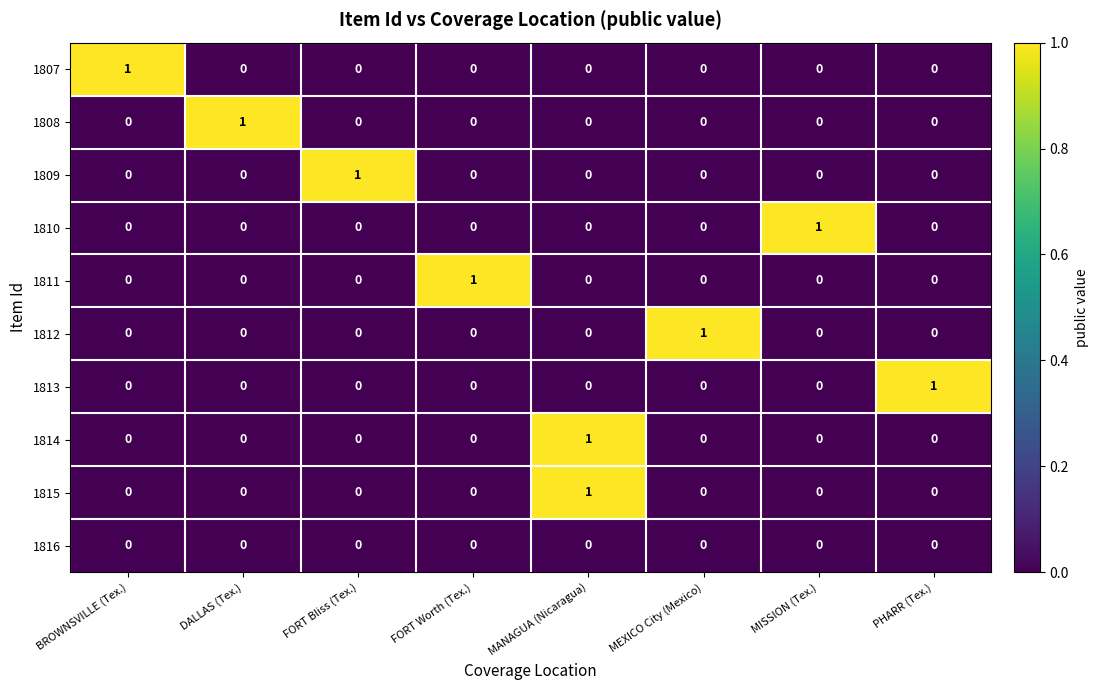

What is the total value across all series at FORT Bliss (Tex.)?

1